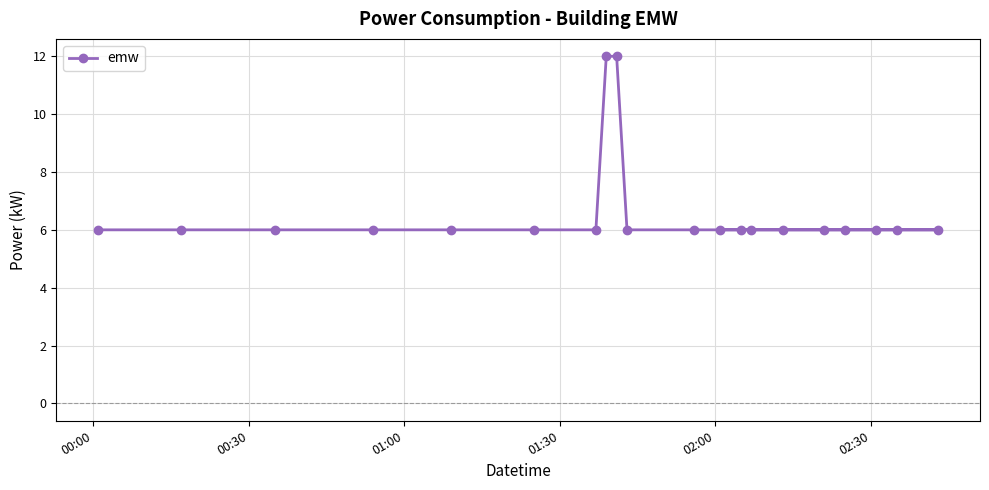

How many lines are shown in the chart?

1